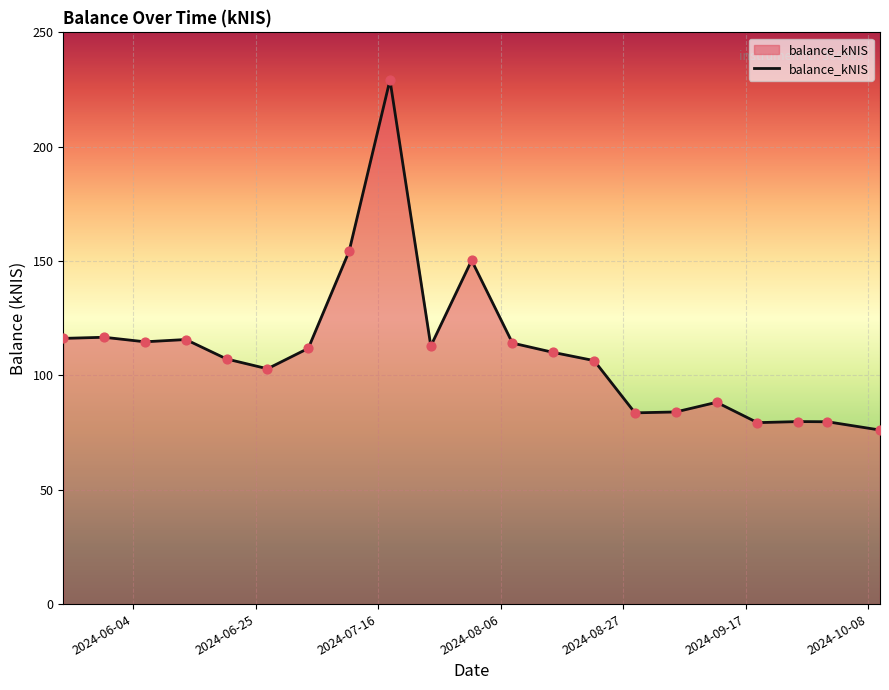

What is the greatest value displayed?

229.2